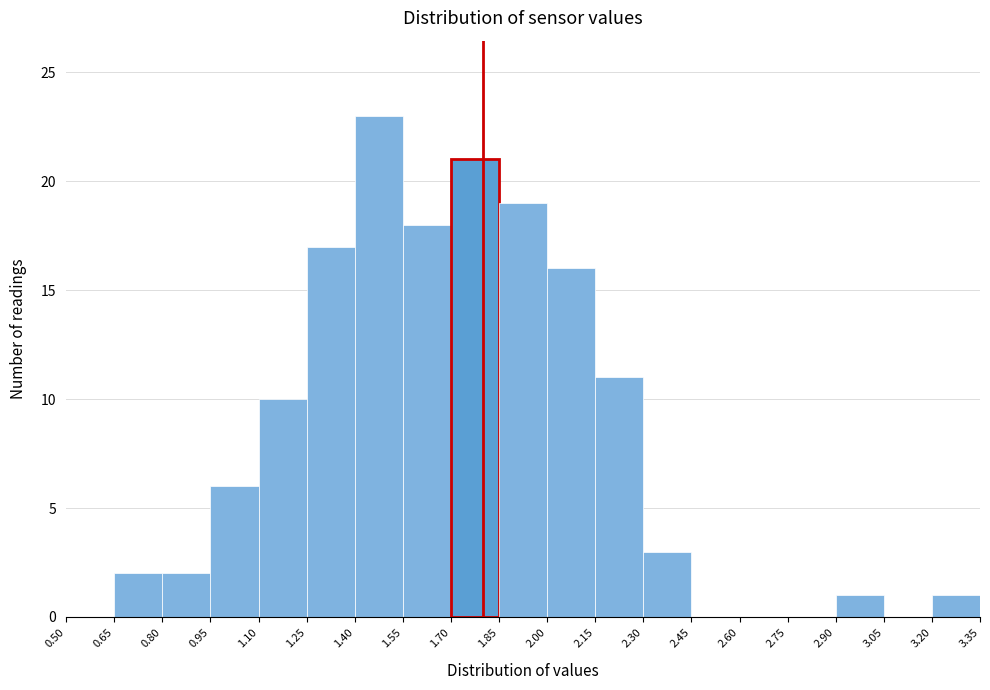

What is the height of the bar covering 1.10 to 1.25 on the x-axis? The values are not printed on the chart, so give them approximately, as read against the axis.

10